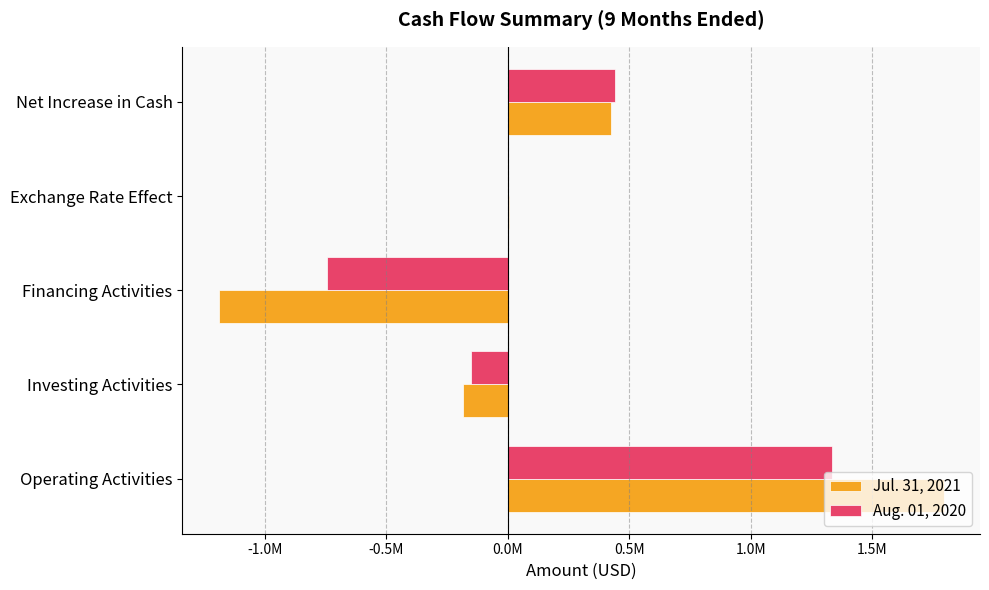

Where is Aug. 01, 2020 nearest to the value 295723?

Net Increase in Cash